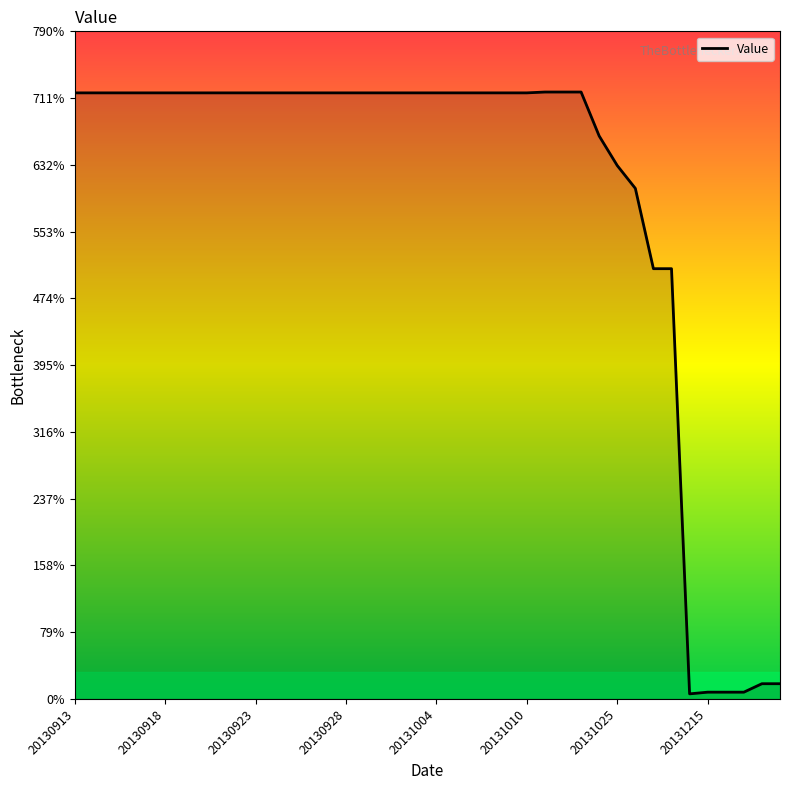

What is the maximum value shown in the chart?

718